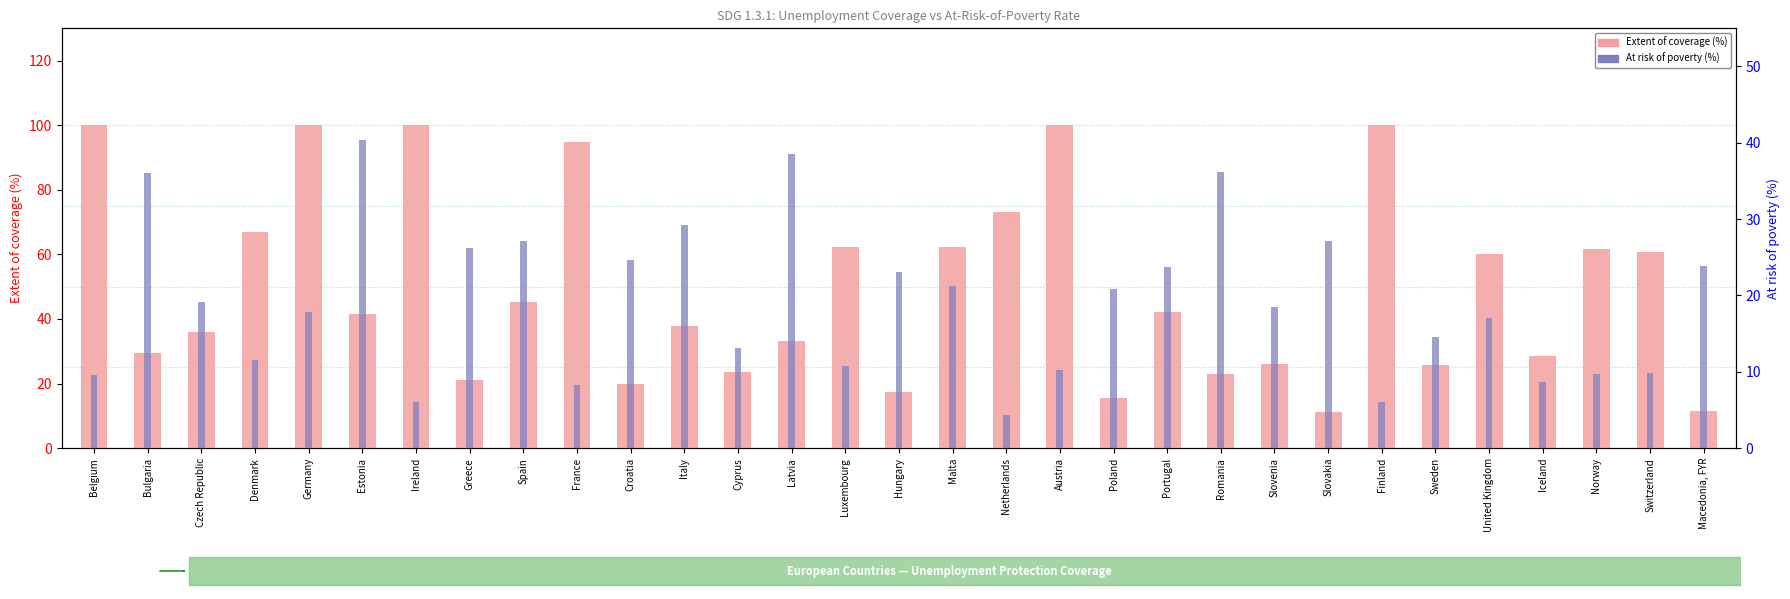

Which category has the lowest value across all series?

Netherlands